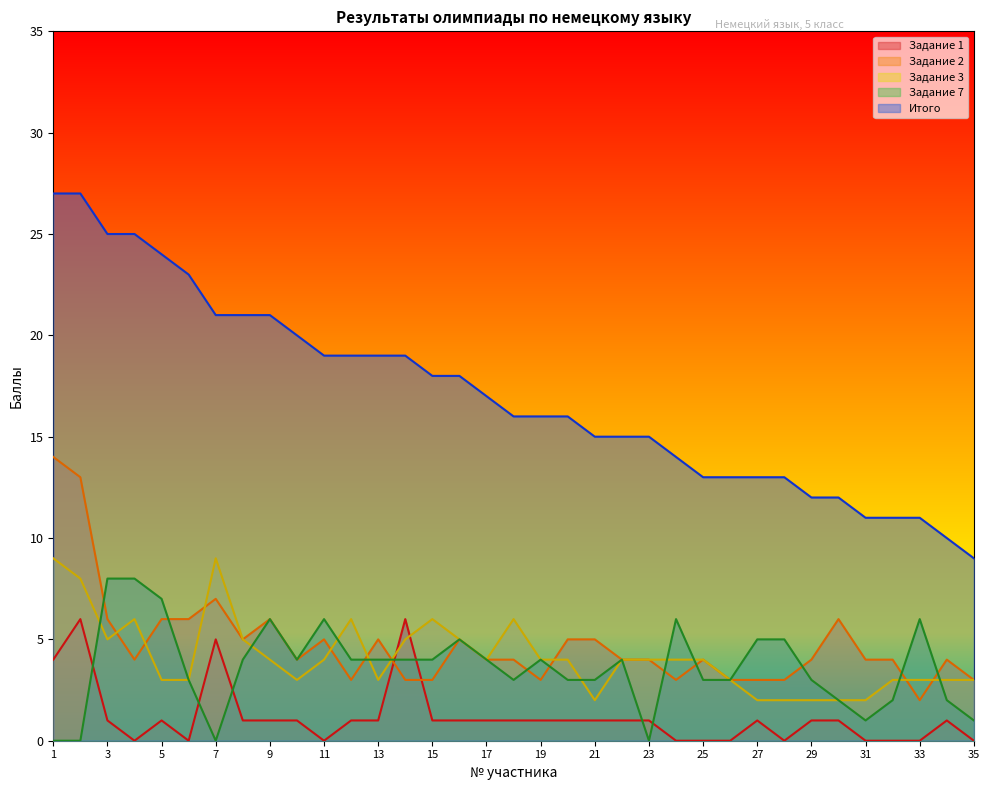

Between which two adjacent categories do Задание 1 and Задание 7 first intersect?

2 and 3